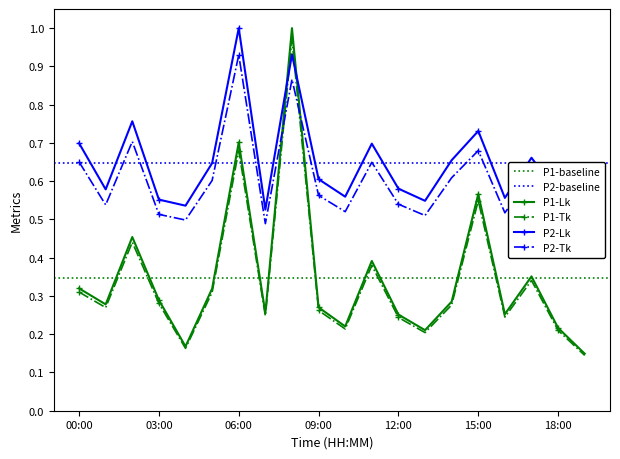

Rank the series by their maximum value, from lowest to highest.

P2, P1